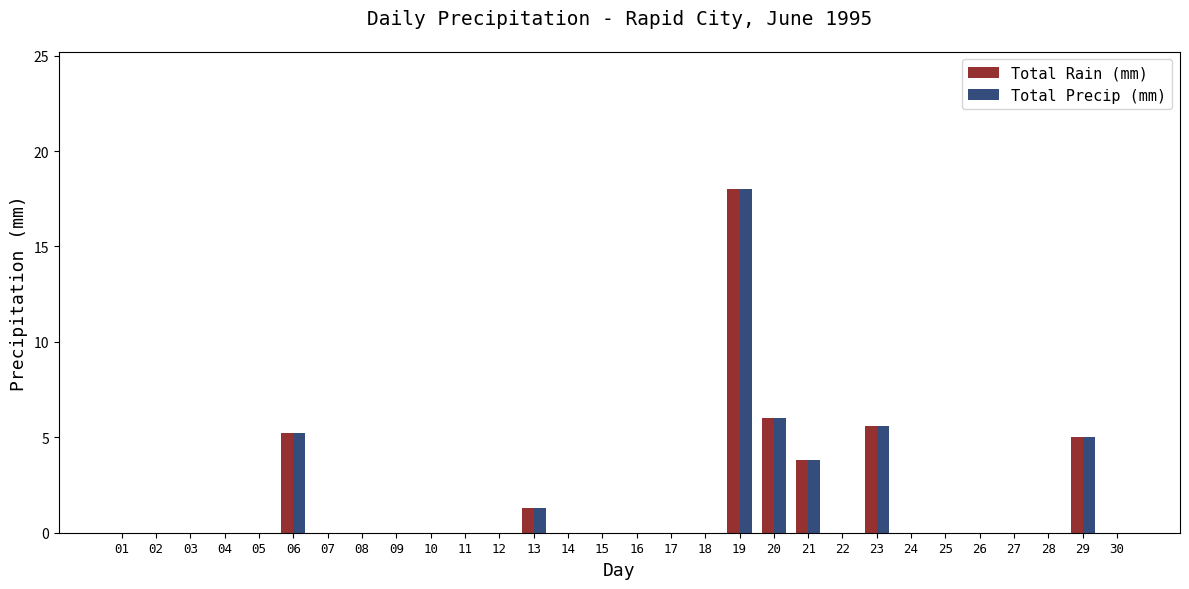

Where is Total Rain (mm) nearest to the value 9?

20